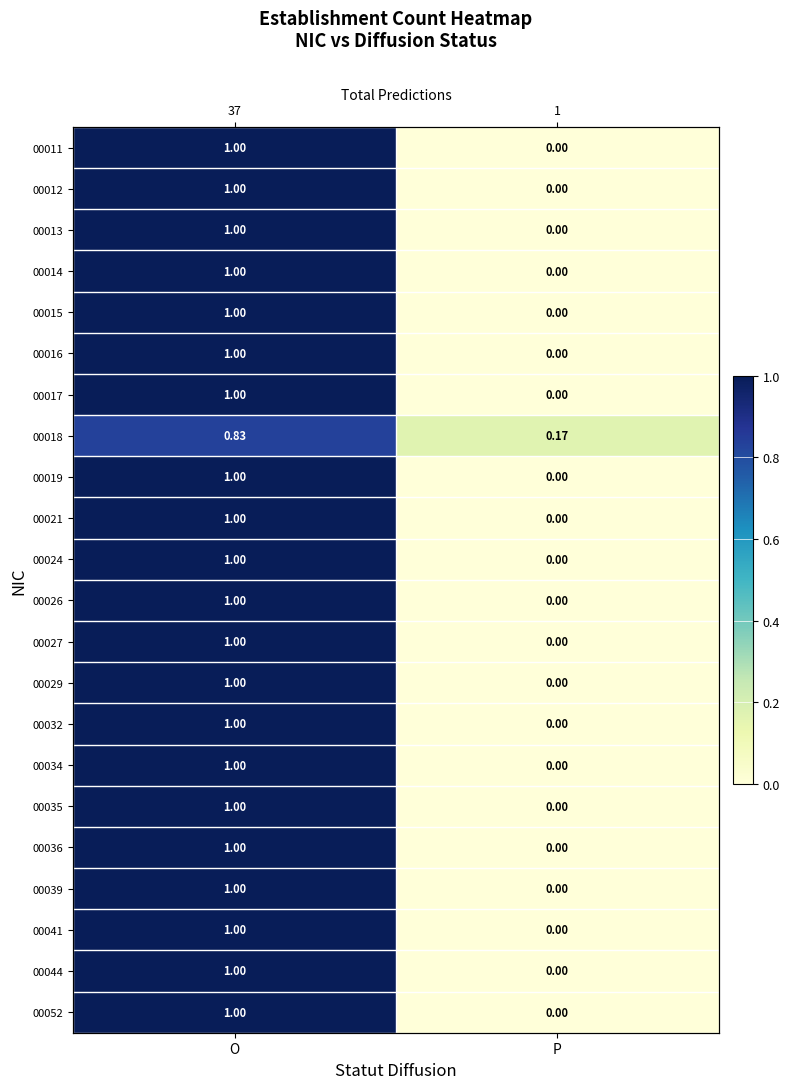

List the labels in order of 00029 value, smallest first.

P, O